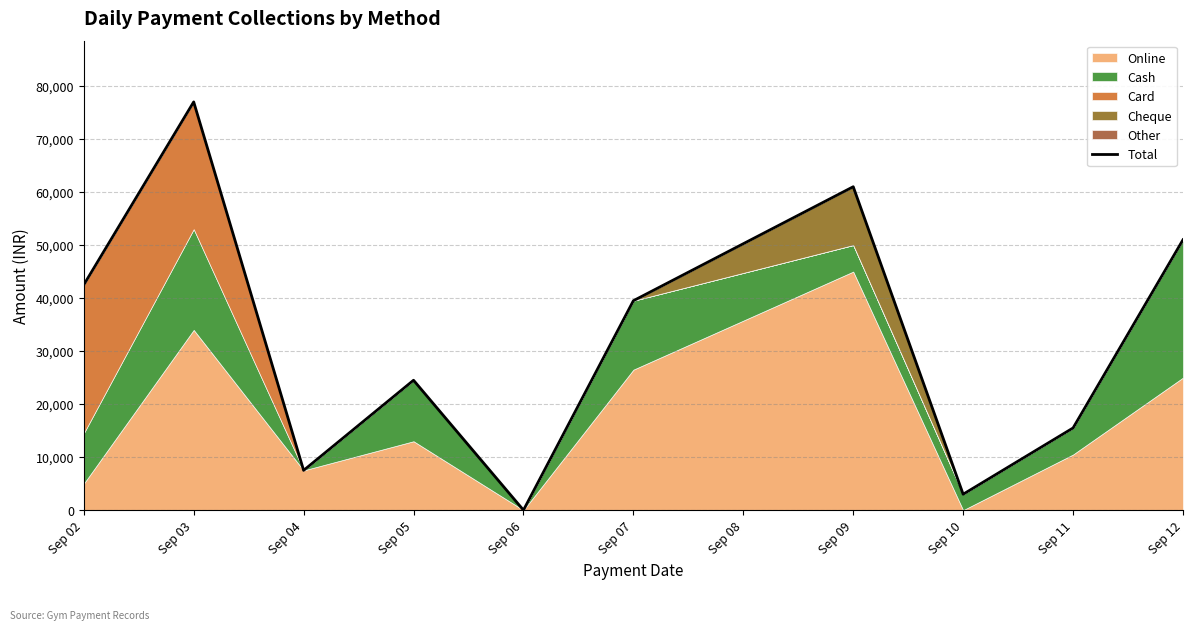

At which category does the chart reach its minimum across all series?

Sep 06